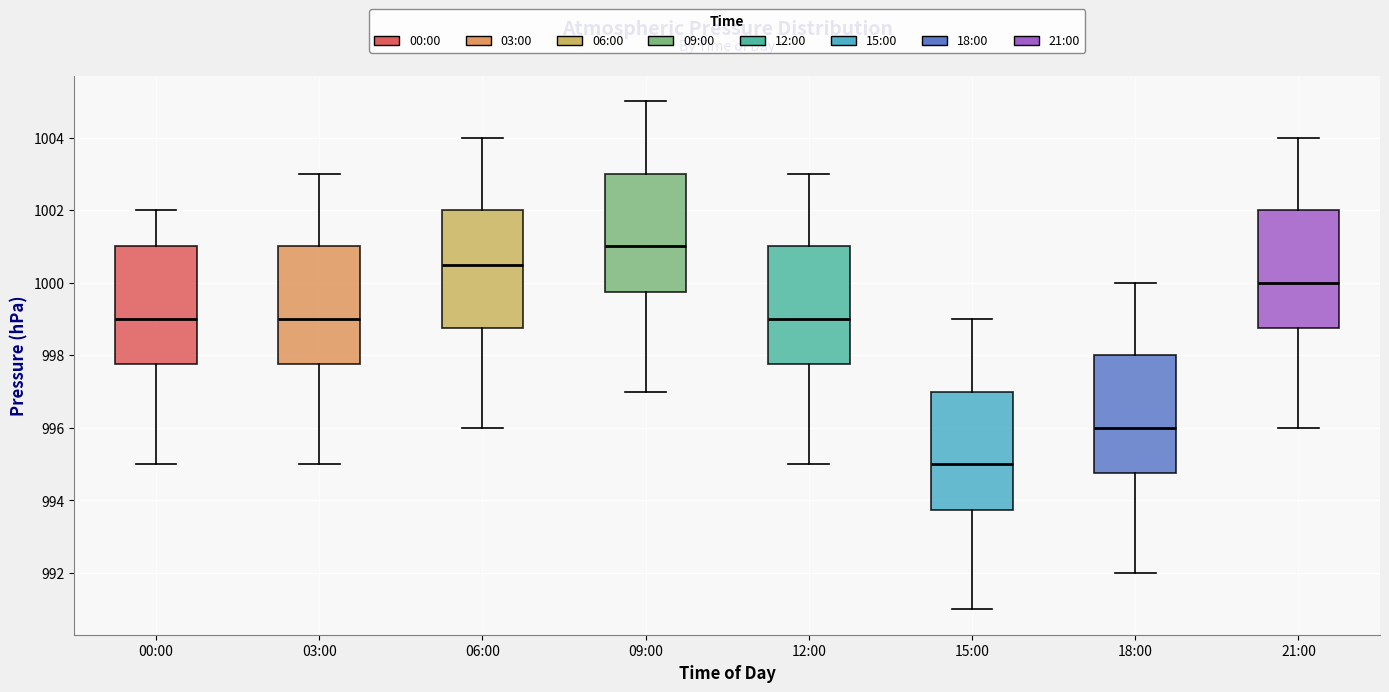

Reading left to right, transcribe this box plot: for each box, give where its median line is, the range the box spans, and where its two whiskers end, as read against the y-axis. The values are not printed on the chart, so give them approximately, as read against the axis.

00:00: median 999.0, box 997.8 to 1001.0, whiskers 995.0 to 1002.0
03:00: median 999.0, box 997.8 to 1001.0, whiskers 995.0 to 1003.0
06:00: median 1000.6, box 998.8 to 1002.0, whiskers 996.0 to 1004.0
09:00: median 1001.0, box 999.8 to 1003.0, whiskers 997.0 to 1005.0
12:00: median 999.0, box 997.8 to 1001.0, whiskers 995.0 to 1003.0
15:00: median 995.0, box 993.8 to 997.0, whiskers 991.0 to 999.0
18:00: median 996.0, box 994.8 to 998.0, whiskers 992.0 to 1000.0
21:00: median 1000.0, box 998.8 to 1002.0, whiskers 996.0 to 1004.0